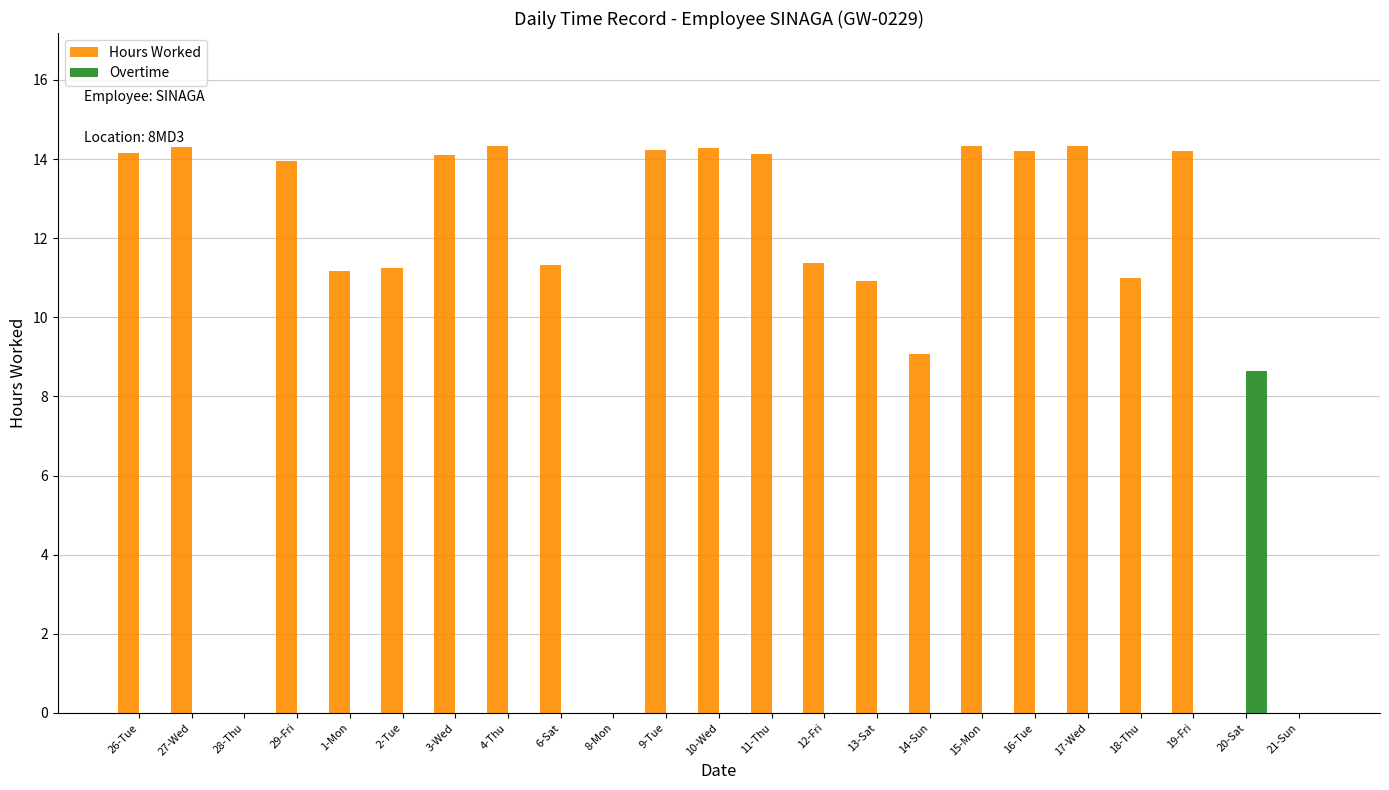

Is the value of Hours Worked at 18-Thu greater than the value of Overtime at 2-Tue?

Yes